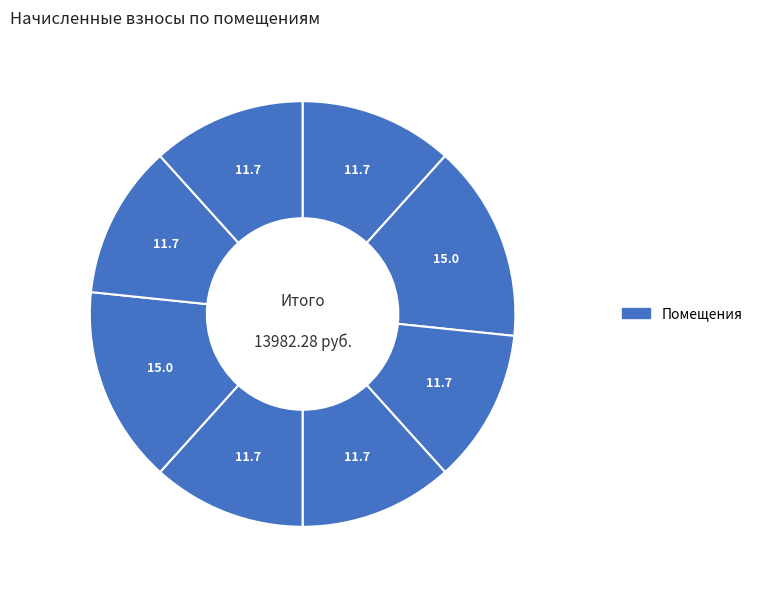

Which slice is the smallest?

1